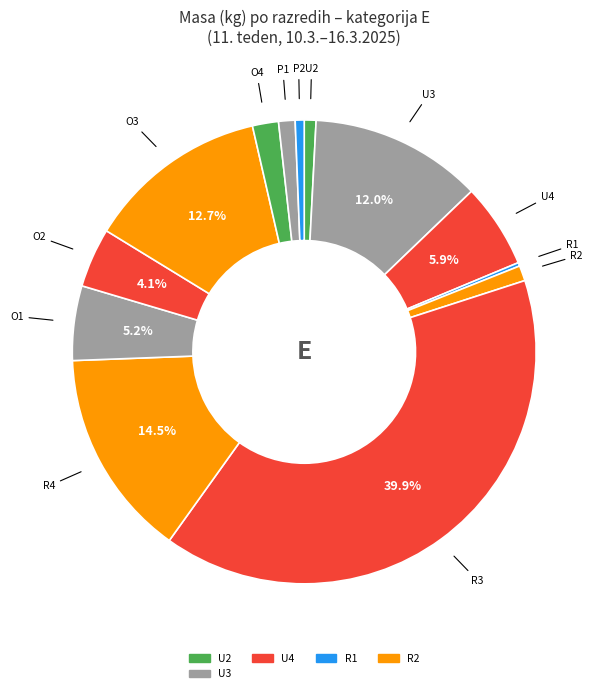

Is there any slice that represents more than half of the pie?

No